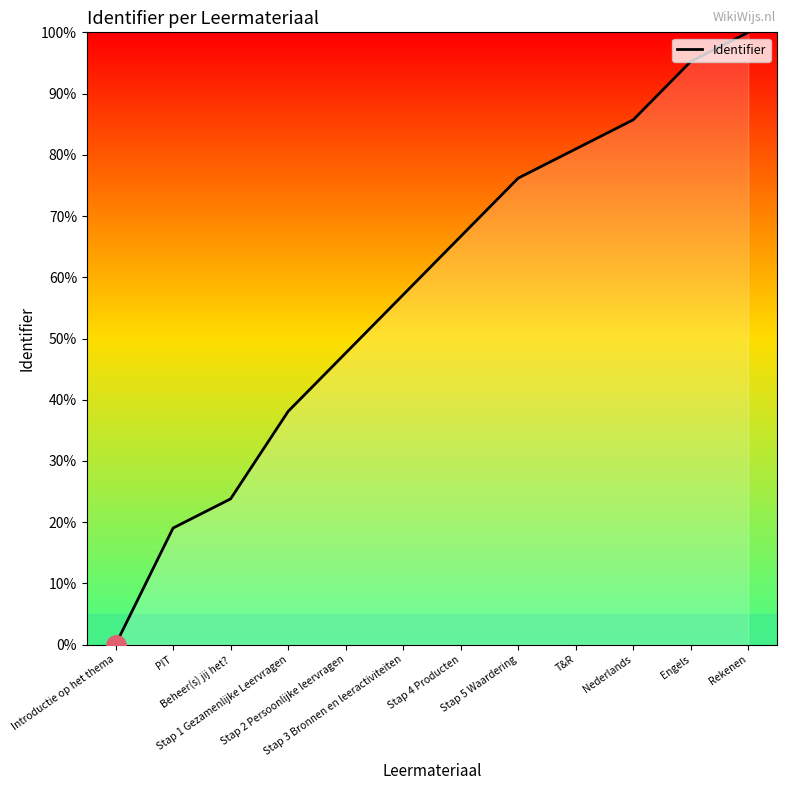

Which has a higher value, PIT or Beheer(s) jij het??

Beheer(s) jij het?